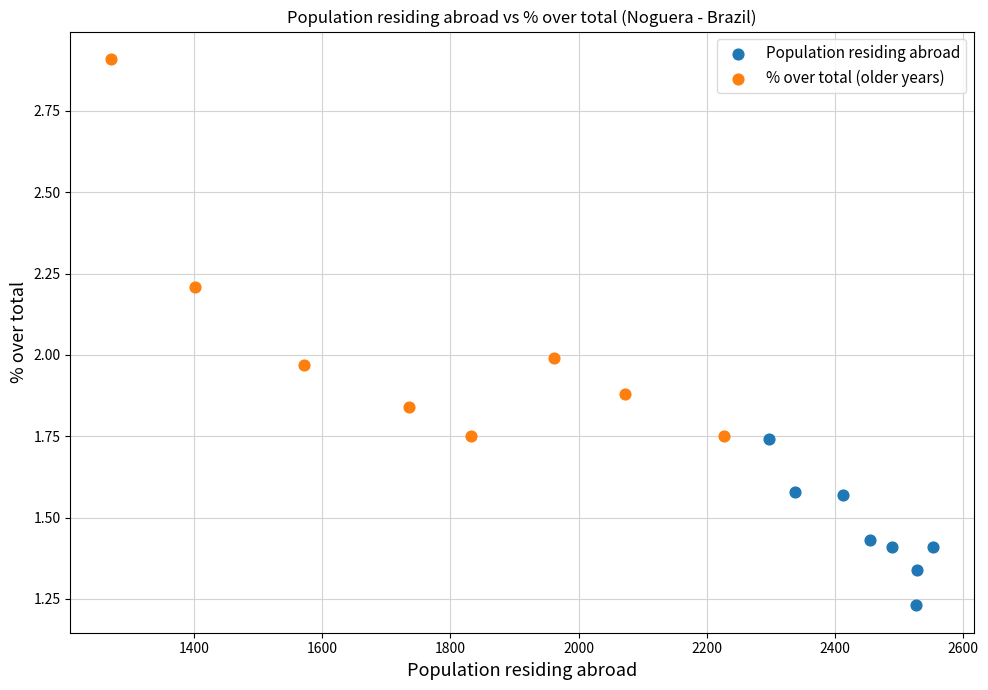

Which series contains the lowest Y value?

Population residing abroad